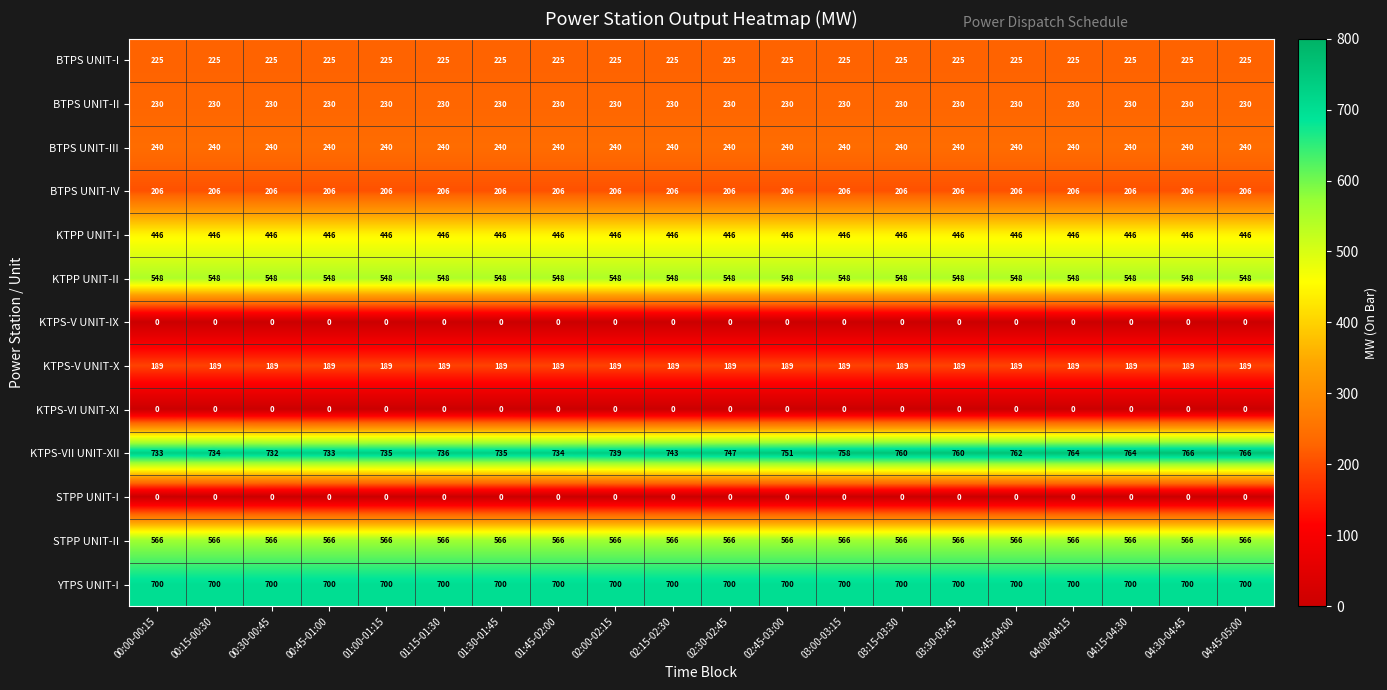

What is the approximate value of KTPP UNIT-II at 04:30-04:45?

548